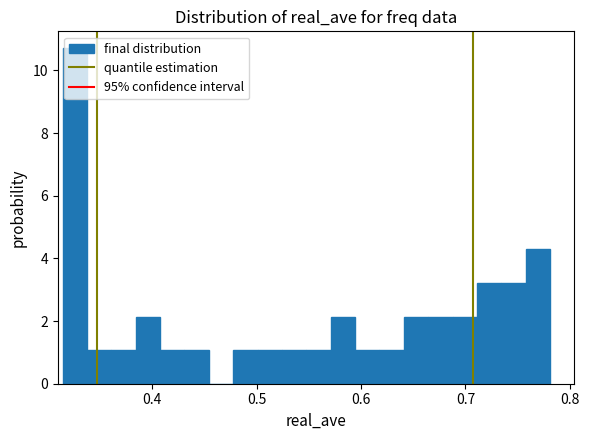

Read against the x-axis, roughly where is the centre of the tallest bar?

0.33